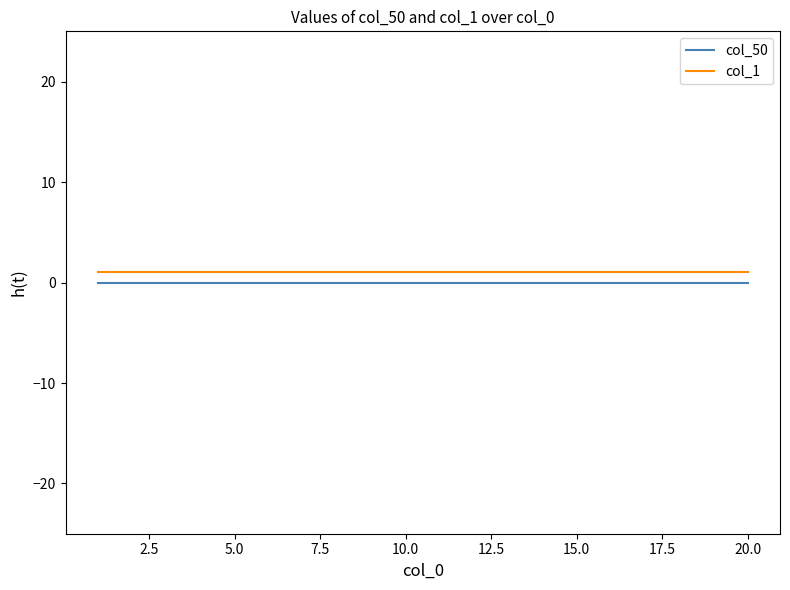

True or false: col_50 and col_1 intersect in this chart.

False